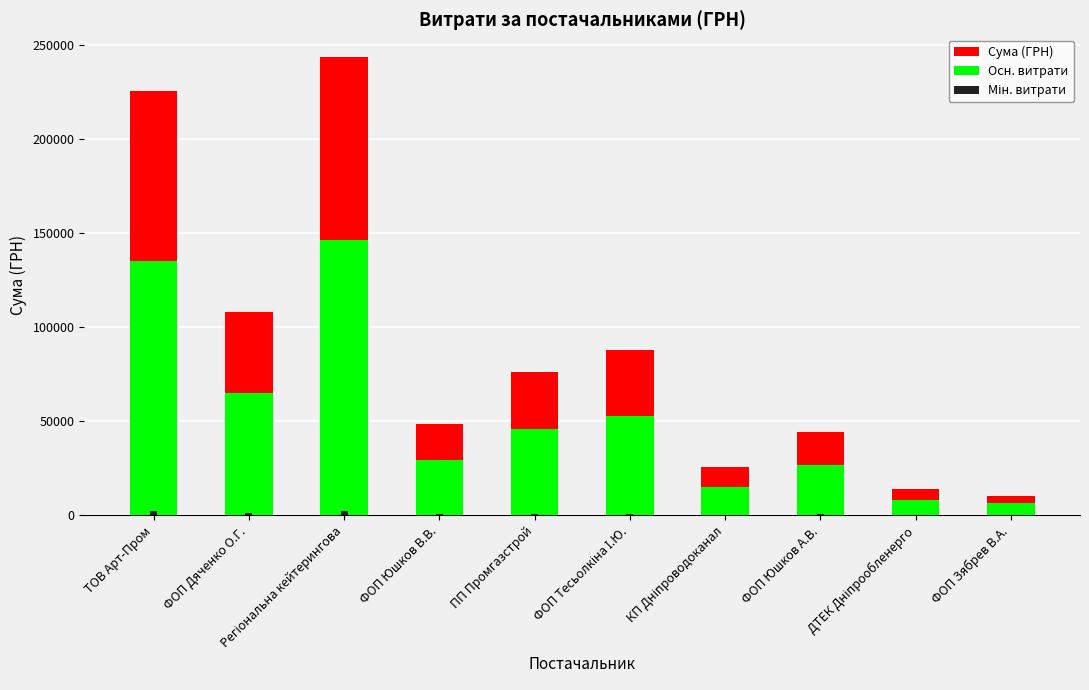

What is the maximum value for Мін. витрати?

2433.9